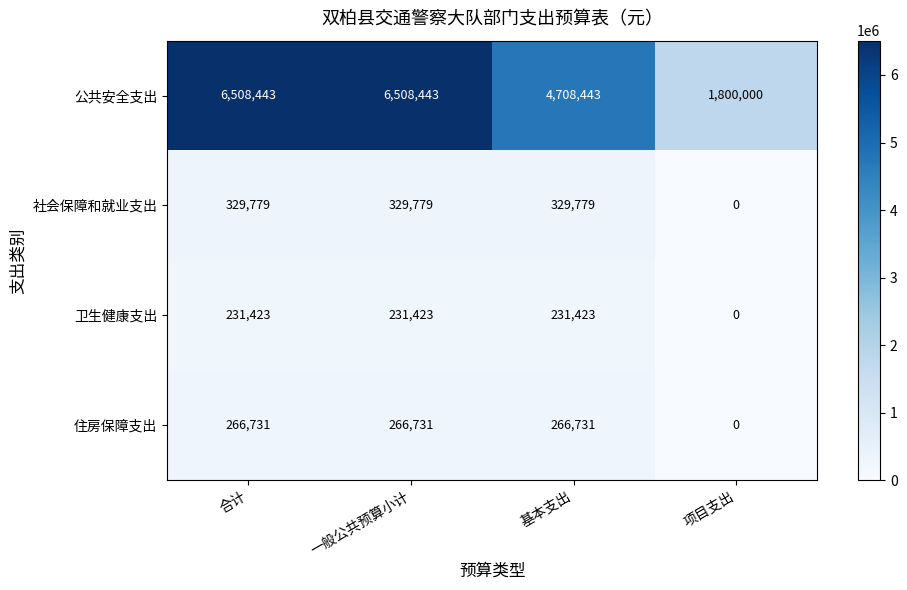

At 基本支出, list the series in order from smallest to largest.

卫生健康支出, 住房保障支出, 社会保障和就业支出, 公共安全支出